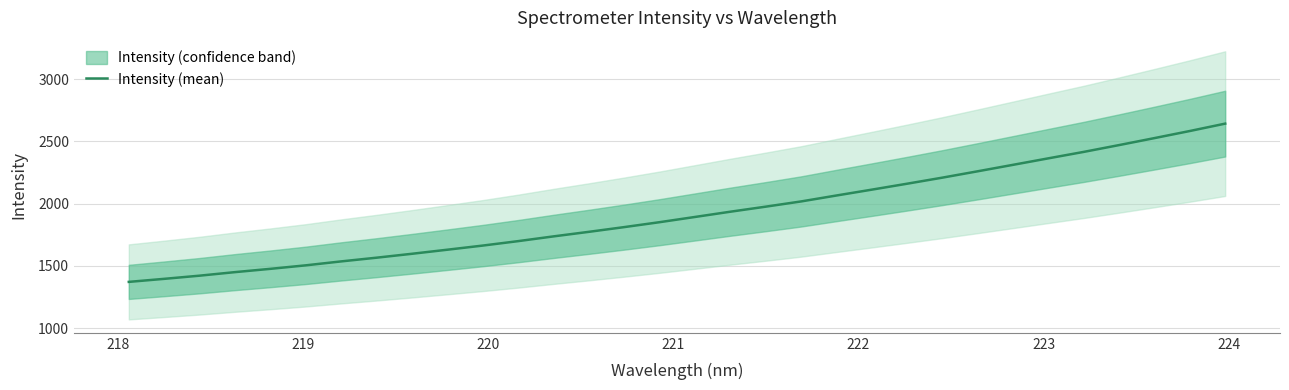

What is the highest value of the Intensity (mean) series?

2643.5